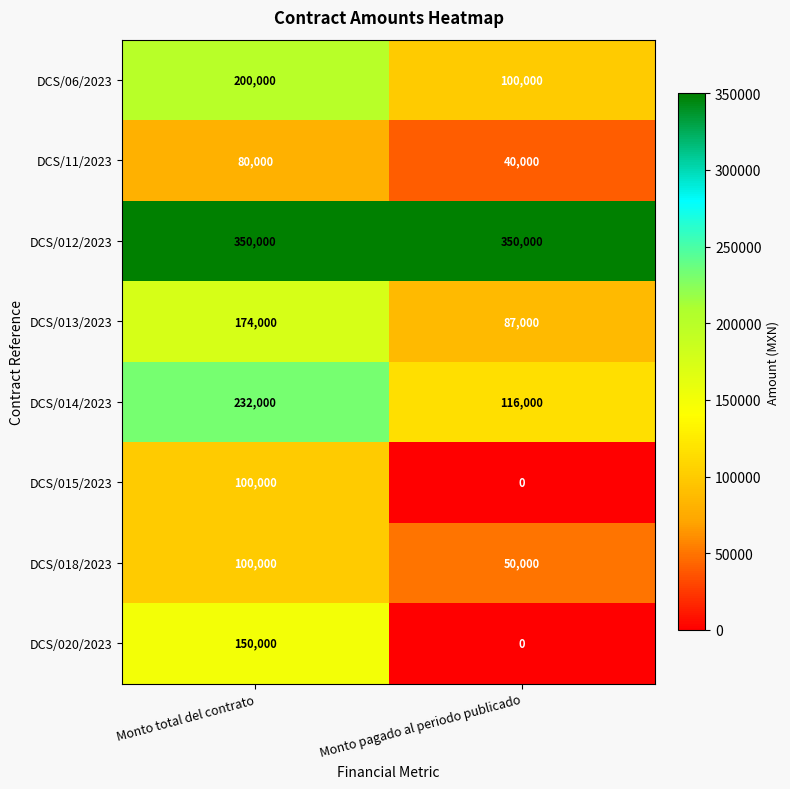

What is the difference between the maximum and minimum values in the DCS/018/2023 series?

50000